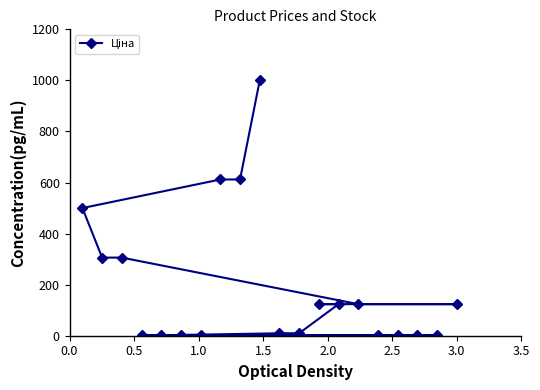

How many data points are less than 123?

10